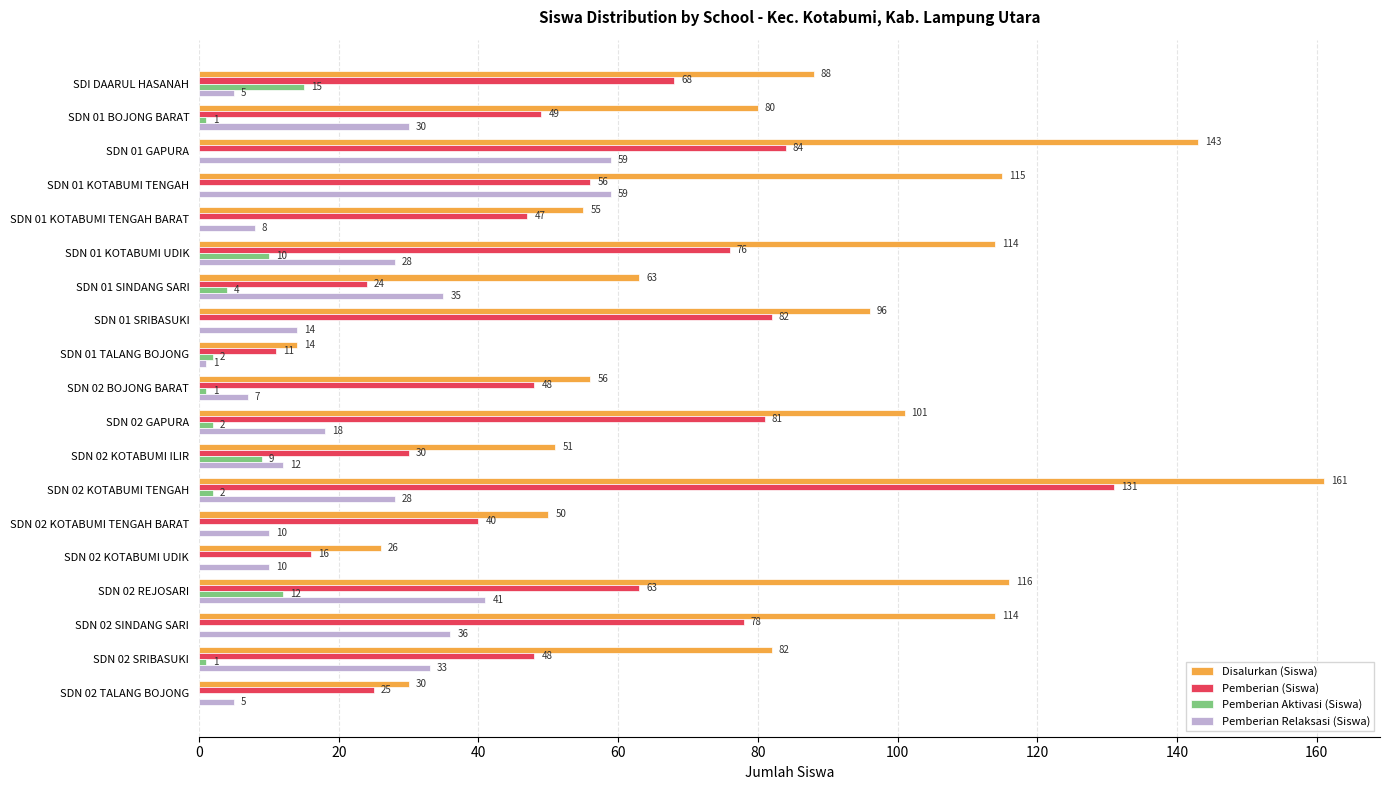

Which series changed the most between SDN 01 SRIBASUKI and SDN 02 SINDANG SARI?

Pemberian Relaksasi (Siswa)